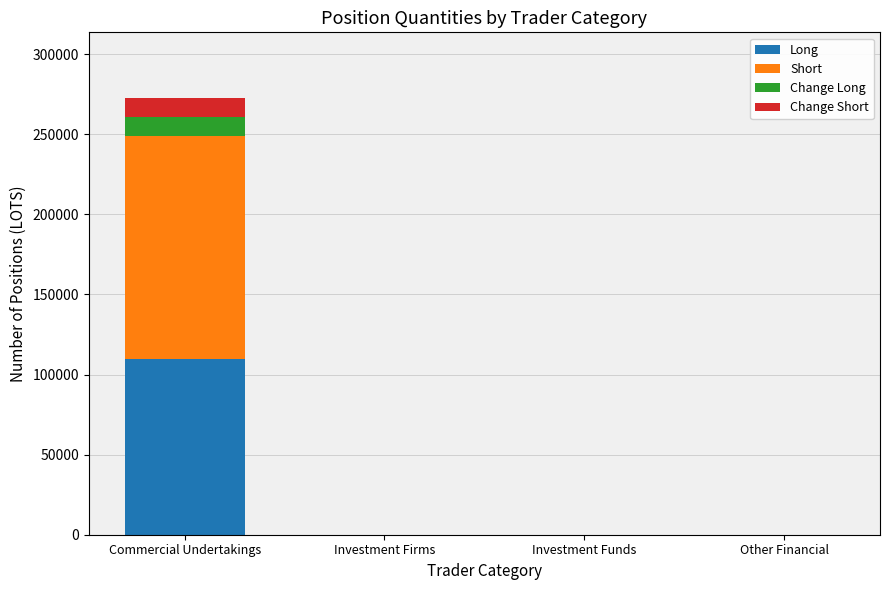

The Long series shows -66785 at Other Financial. True or false?

False